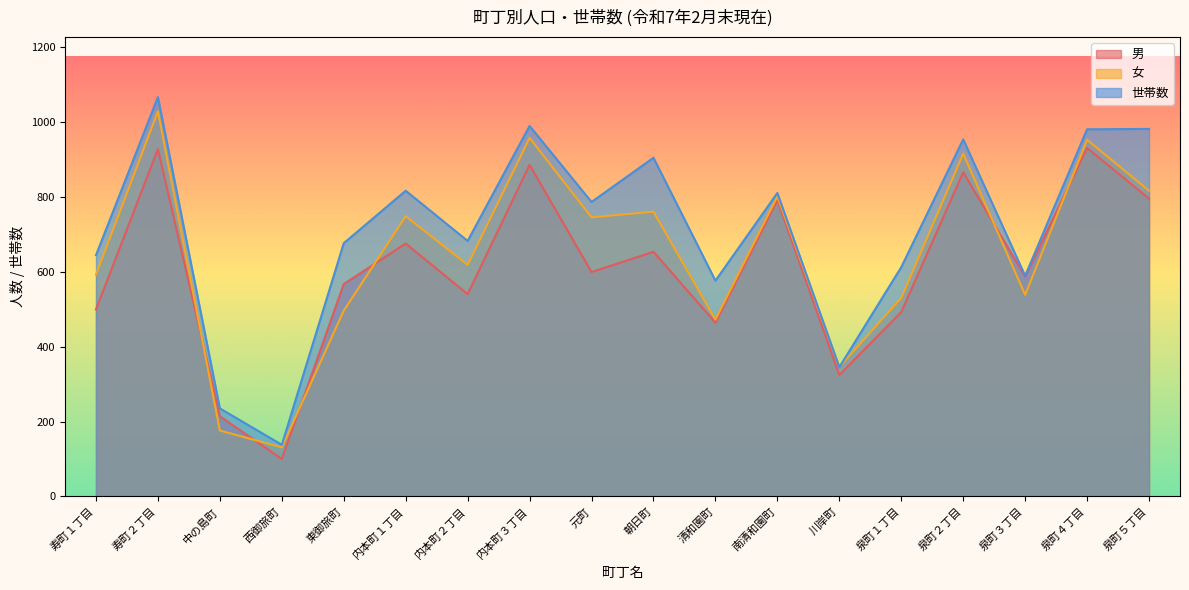

What is the label of the 8th point from the right?

清和園町